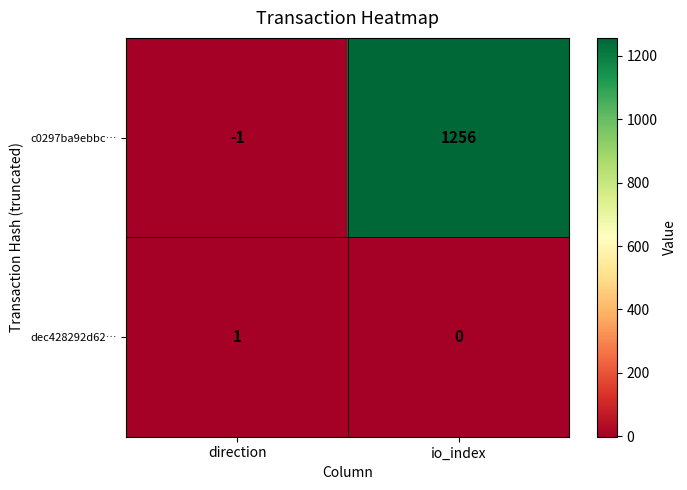

Reading left to right, what are all the values shown in this chart?

c0297ba9ebbc…: -1	1256
dec428292d62…: 1	0